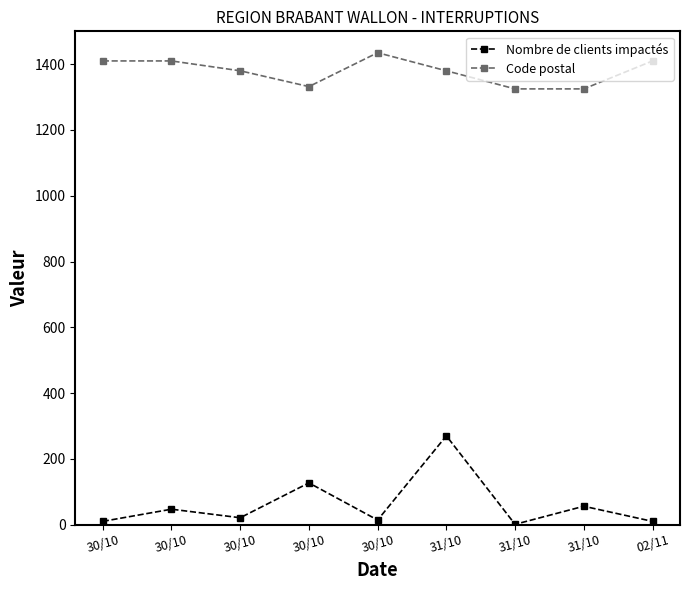

Is this an area chart (filled region under the line)?

No